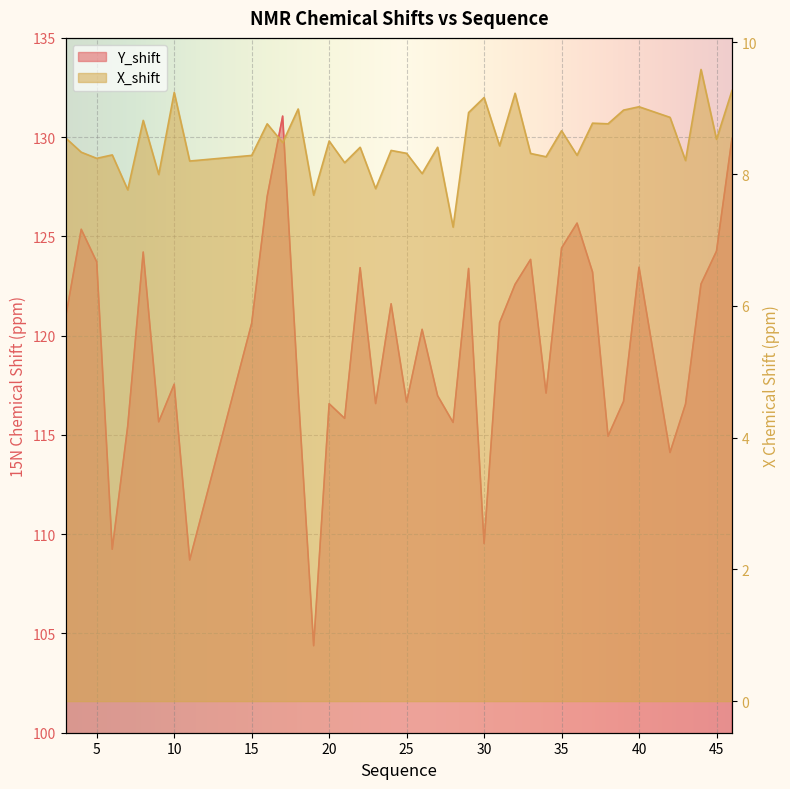

The value of Y_shift at 4 is 41.1. True or false?

False